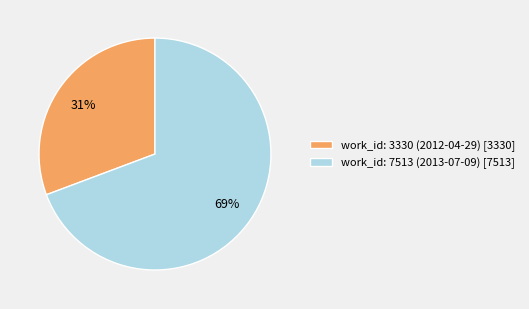

The work_id: 3330 (2012-04-29) slice represents 24% of the pie. True or false?

False